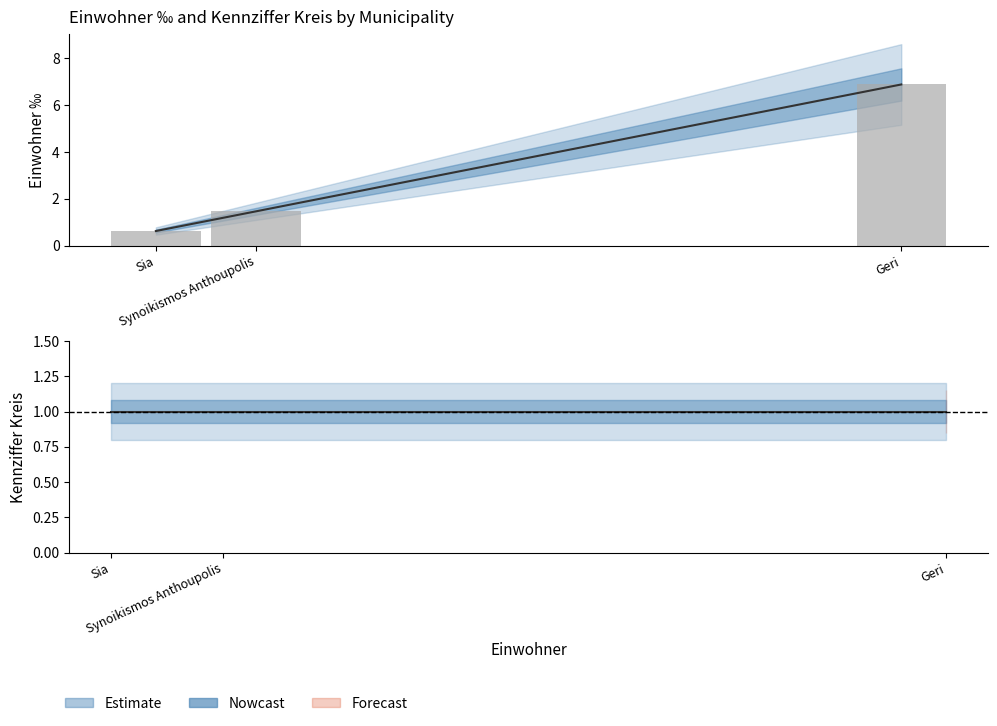

Which has a higher value, Geri or Synoikismos Anthoupolis?

Geri